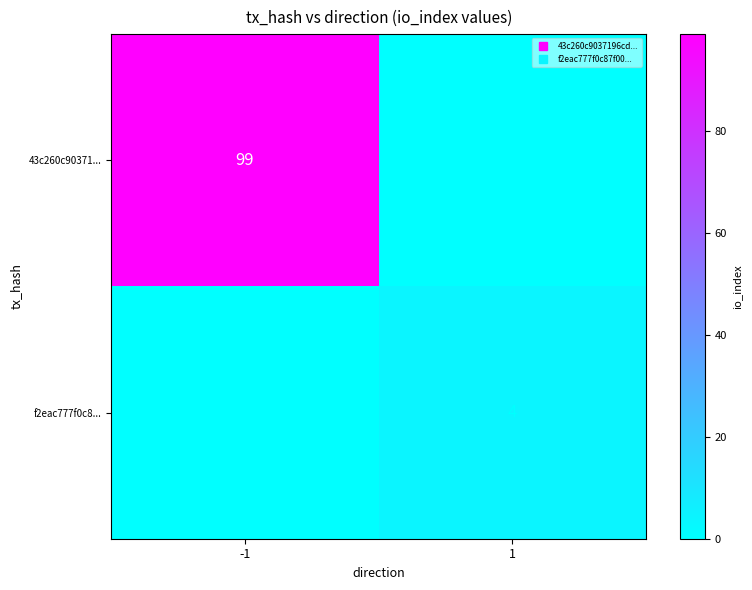

What is the spread (max minus min) of values at -1?

99